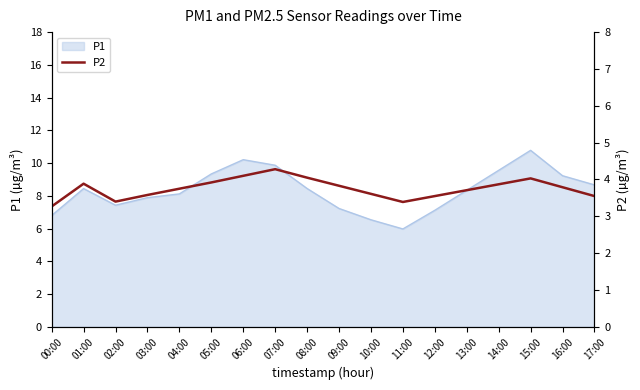

What is the label of the 14th point from the left?

13:00